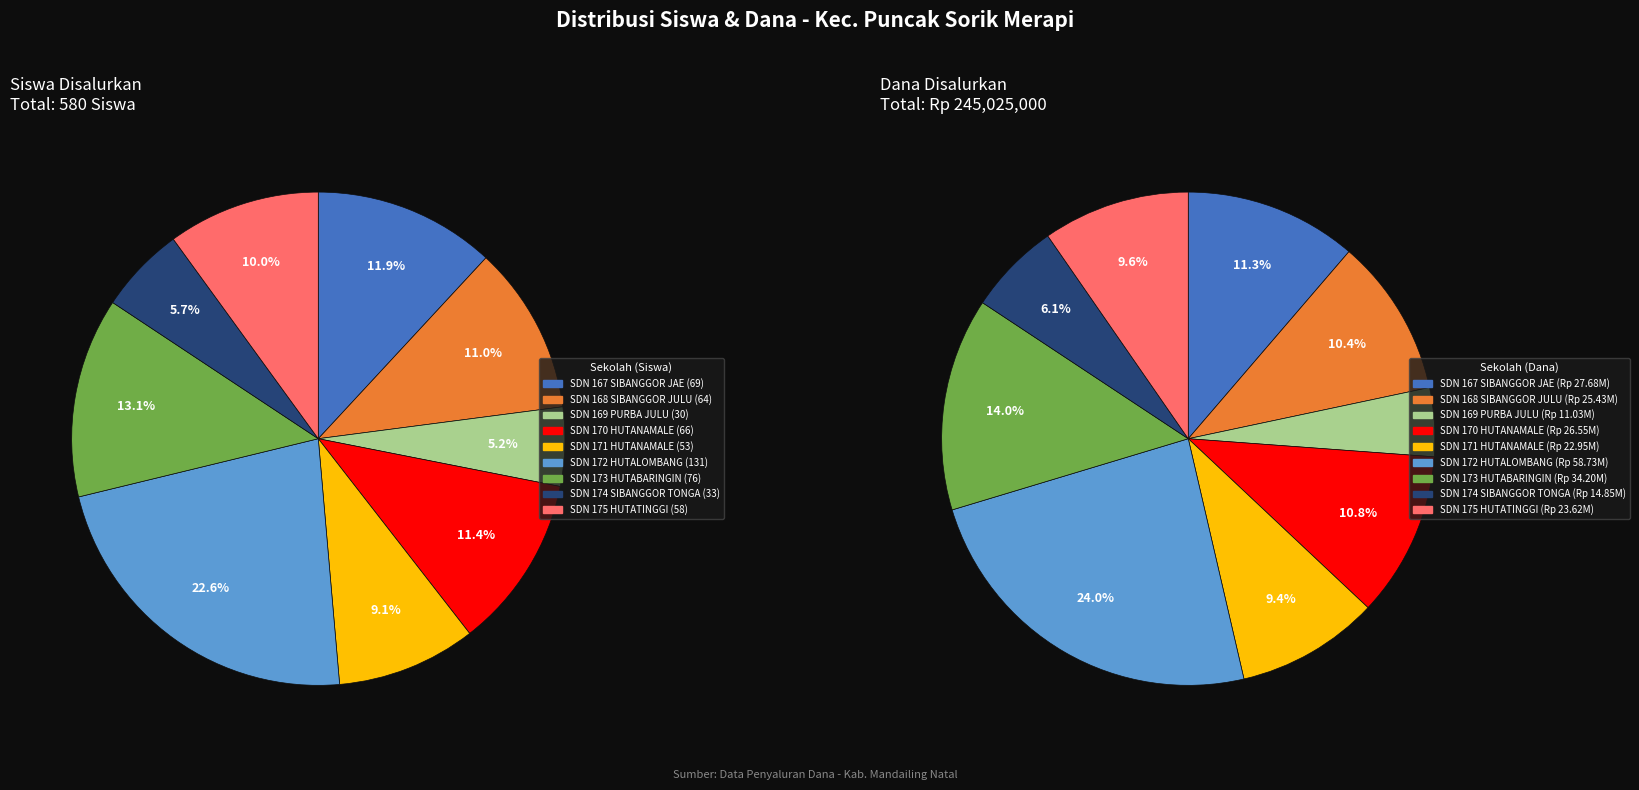

Combined, what portion of the pie is siswa_disalurkan and 6?

25.0%